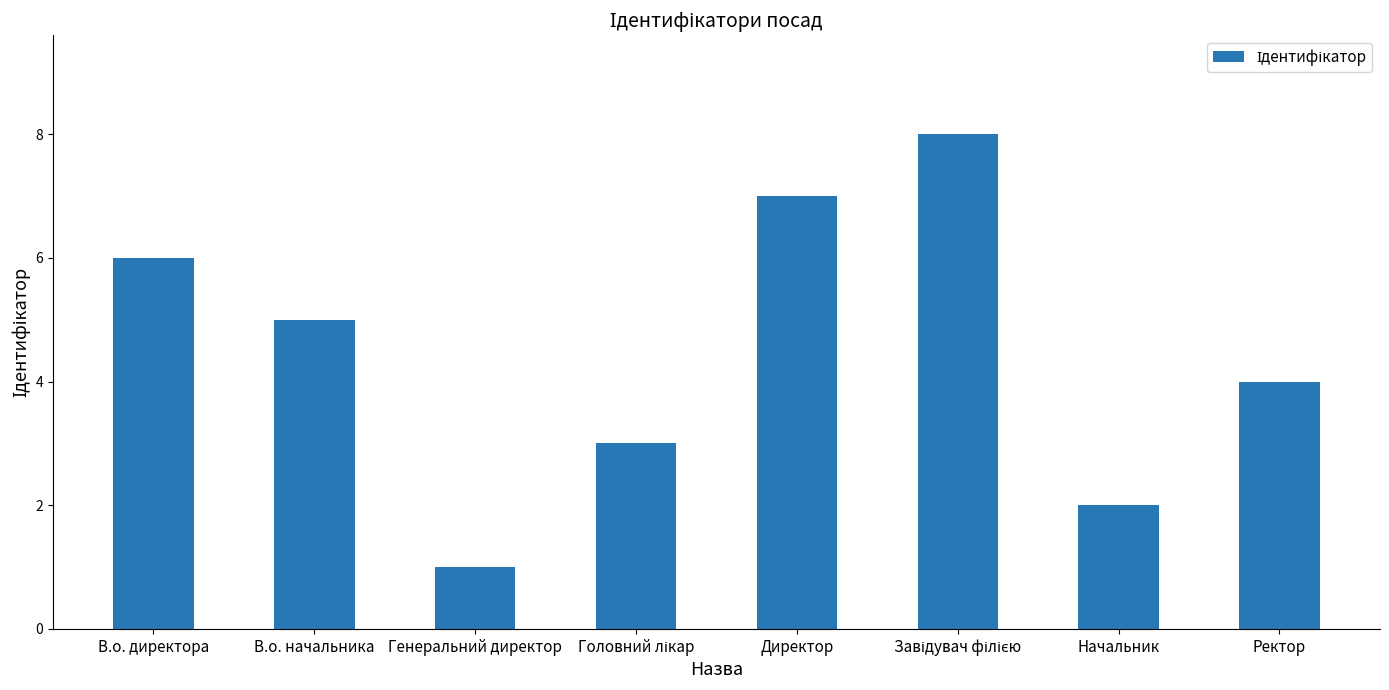

Which category has the lowest value across all series?

Генеральний директор